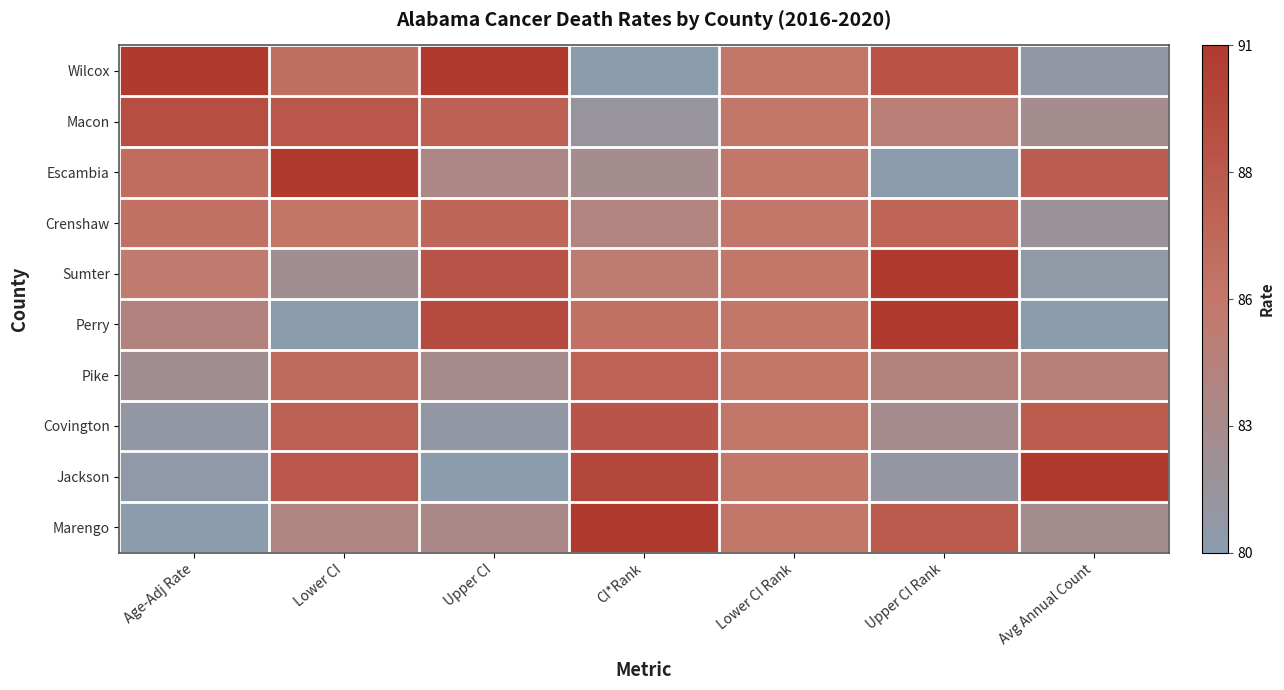

Reading right to left, extract all data points from this chart.

Wilcox: Avg Annual Count=0.1	Upper CI Rank=0.8	Lower CI Rank=0.5	CI*Rank=0.0	Upper CI=1.0	Lower CI=0.6	Age-Adj Rate=1.0
Macon: Avg Annual Count=0.2	Upper CI Rank=0.4	Lower CI Rank=0.5	CI*Rank=0.1	Upper CI=0.7	Lower CI=0.8	Age-Adj Rate=0.8
Escambia: Avg Annual Count=0.7	Upper CI Rank=0.0	Lower CI Rank=0.5	CI*Rank=0.2	Upper CI=0.3	Lower CI=1.0	Age-Adj Rate=0.6
Crenshaw: Avg Annual Count=0.1	Upper CI Rank=0.6	Lower CI Rank=0.5	CI*Rank=0.3	Upper CI=0.6	Lower CI=0.5	Age-Adj Rate=0.6
Sumter: Avg Annual Count=0.1	Upper CI Rank=1.0	Lower CI Rank=0.5	CI*Rank=0.4	Upper CI=0.8	Lower CI=0.2	Age-Adj Rate=0.5
Perry: Avg Annual Count=0.0	Upper CI Rank=1.0	Lower CI Rank=0.5	CI*Rank=0.6	Upper CI=0.9	Lower CI=0.0	Age-Adj Rate=0.3
Pike: Avg Annual Count=0.4	Upper CI Rank=0.4	Lower CI Rank=0.5	CI*Rank=0.7	Upper CI=0.2	Lower CI=0.6	Age-Adj Rate=0.2
Covington: Avg Annual Count=0.7	Upper CI Rank=0.2	Lower CI Rank=0.5	CI*Rank=0.8	Upper CI=0.1	Lower CI=0.7	Age-Adj Rate=0.1
Jackson: Avg Annual Count=1.0	Upper CI Rank=0.1	Lower CI Rank=0.5	CI*Rank=0.9	Upper CI=0.0	Lower CI=0.8	Age-Adj Rate=0.0
Marengo: Avg Annual Count=0.2	Upper CI Rank=0.7	Lower CI Rank=0.5	CI*Rank=1.0	Upper CI=0.3	Lower CI=0.3	Age-Adj Rate=0.0